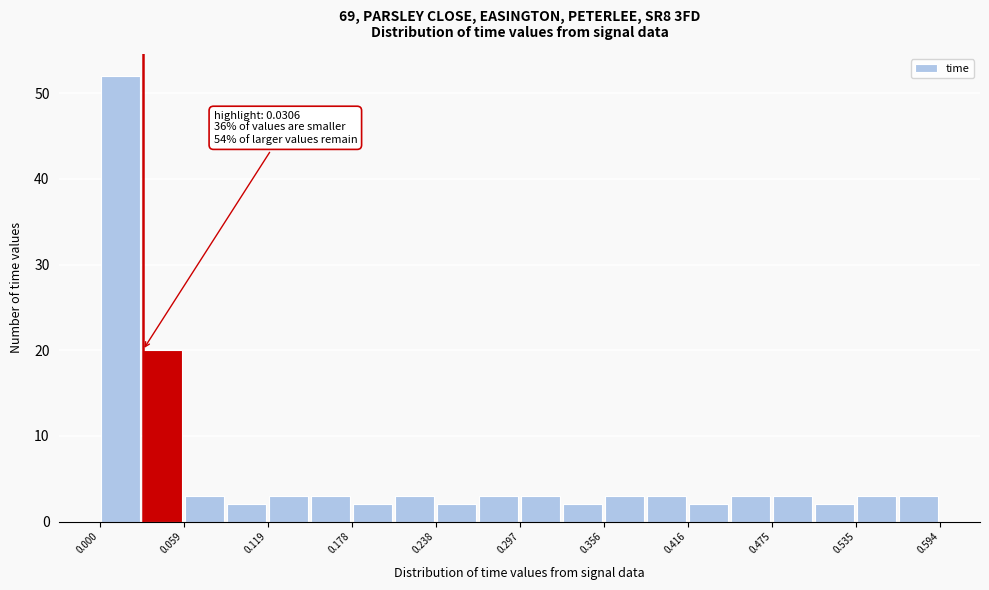

Read against the x-axis, roughly where is the centre of the tallest bar?

0.01